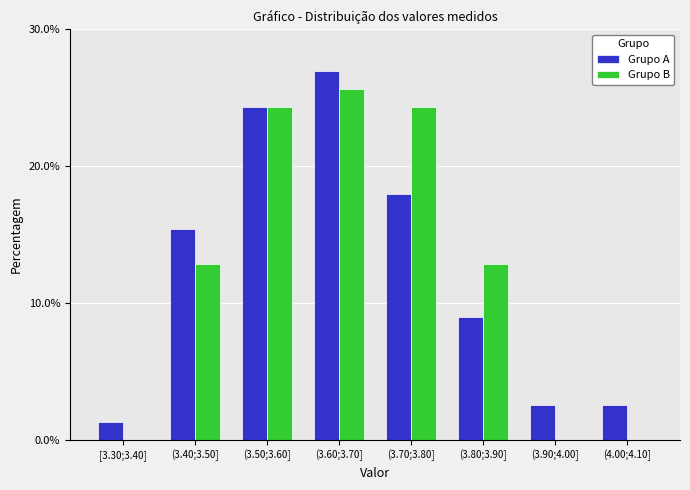

Reading right to left, list all the values displayed in this chart.

Grupo A: (4.00;4.10]=2.6	(3.90;4.00]=2.6	(3.80;3.90]=9.0	(3.70;3.80]=17.9	(3.60;3.70]=26.9	(3.50;3.60]=24.4	(3.40;3.50]=15.4	[3.30;3.40]=1.3
Grupo B: (4.00;4.10]=0.0	(3.90;4.00]=0.0	(3.80;3.90]=12.8	(3.70;3.80]=24.4	(3.60;3.70]=25.6	(3.50;3.60]=24.4	(3.40;3.50]=12.8	[3.30;3.40]=0.0